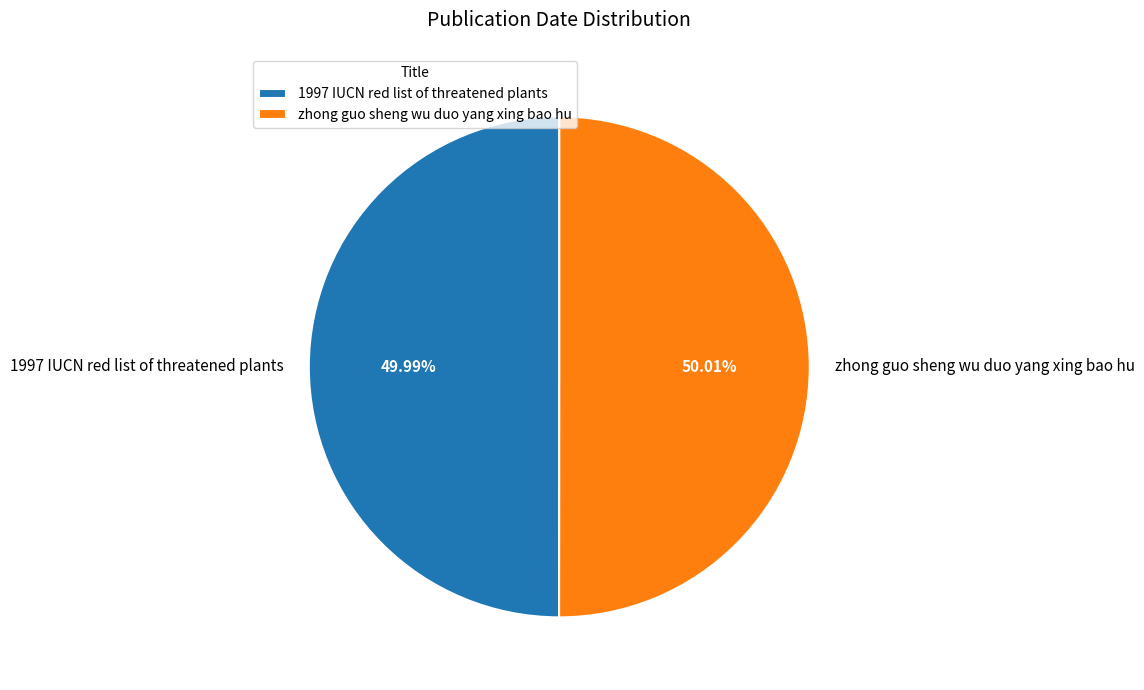

Is there a majority slice in this chart?

Yes